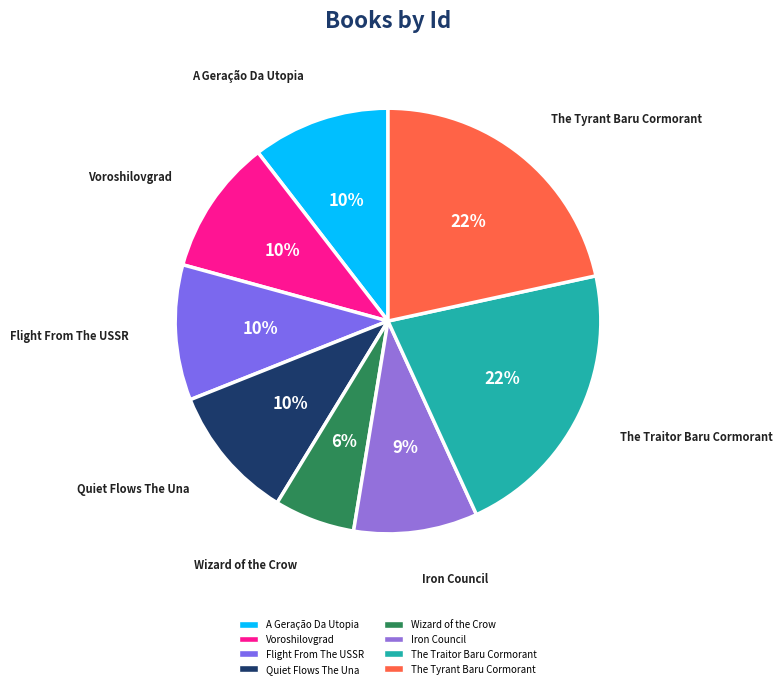

Does any single category account for the majority?

No